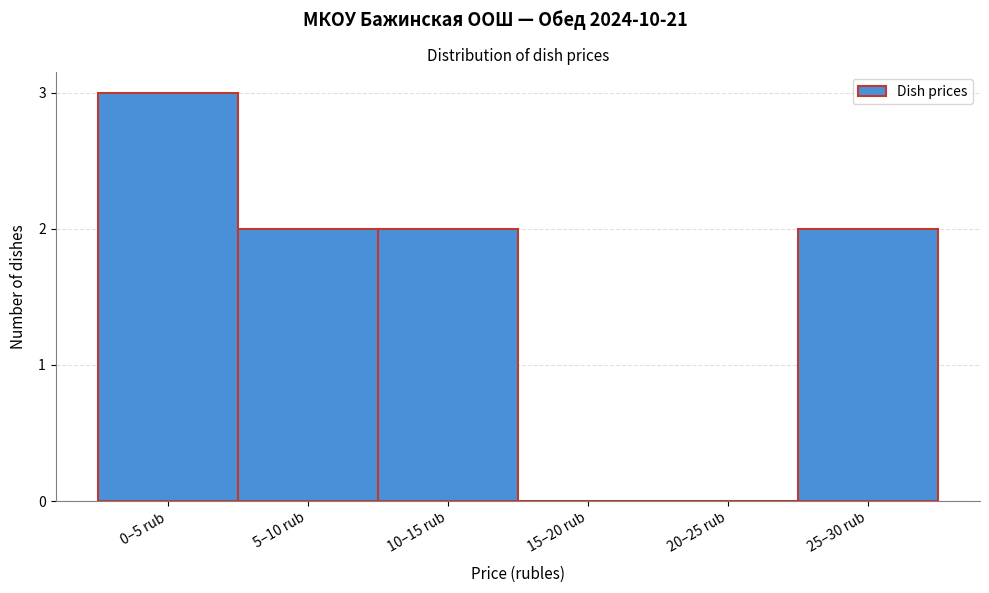

Reading left to right, extract all data points from this chart.

0–5 rub=3	5–10 rub=2	10–15 rub=2	15–20 rub=0	20–25 rub=0	25–30 rub=2